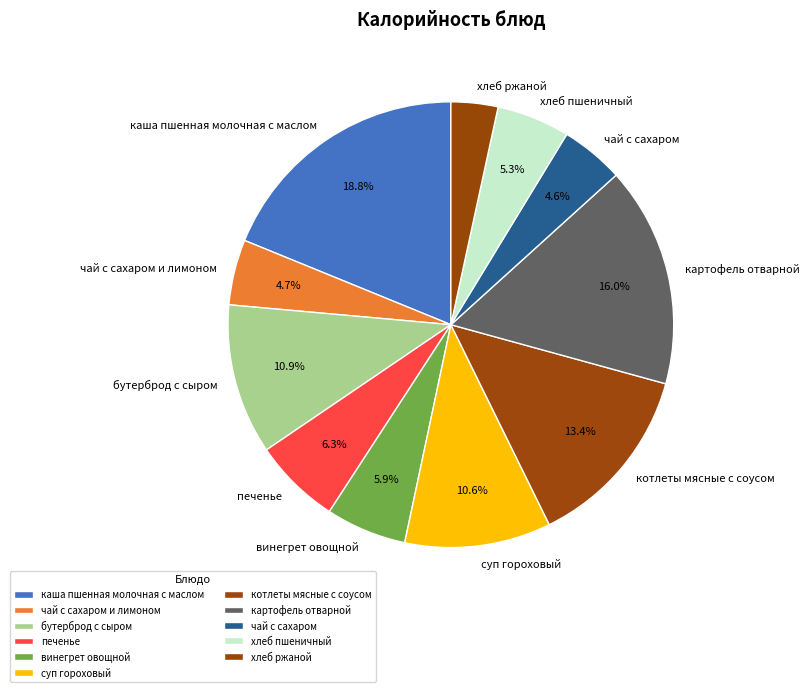

Is it true that хлеб пшеничный is 16% of the pie?

False